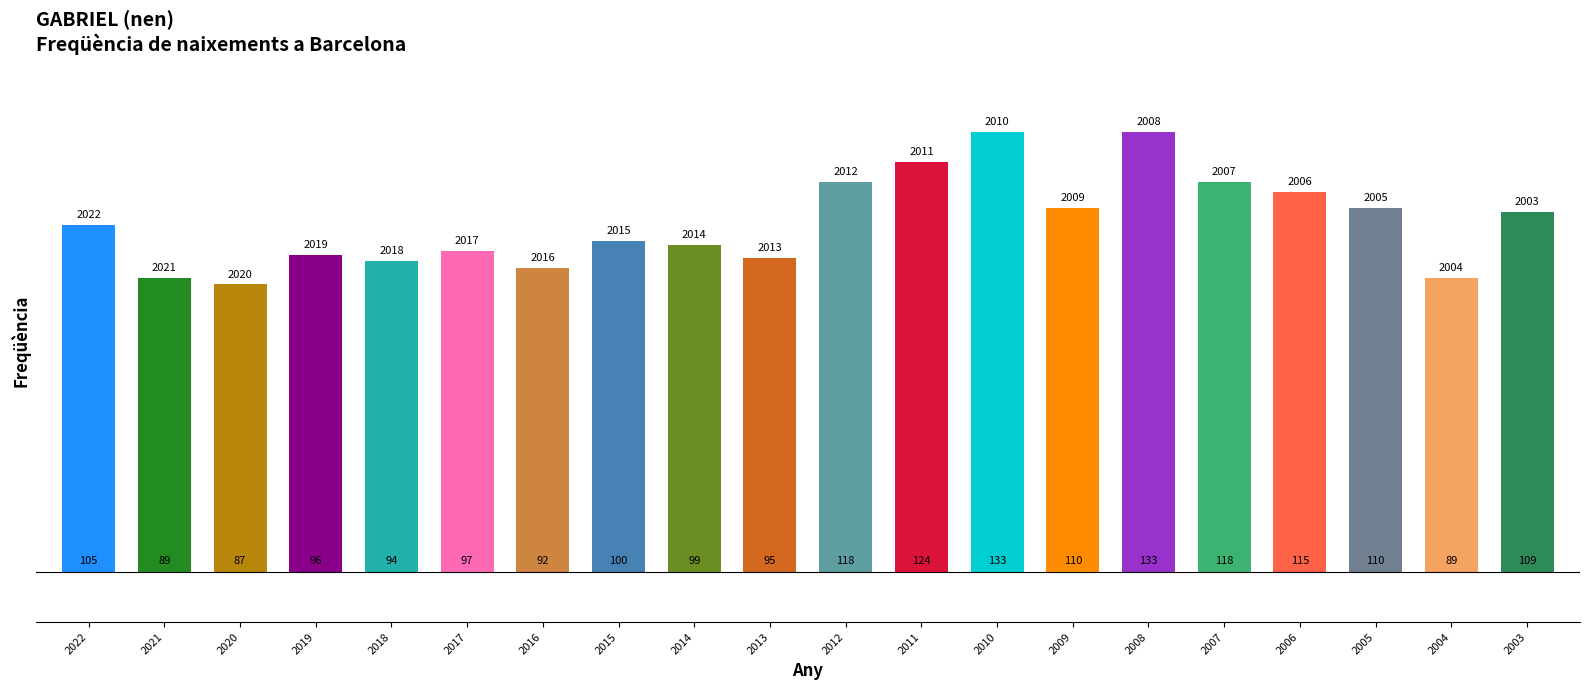

What is the smallest value displayed?

87